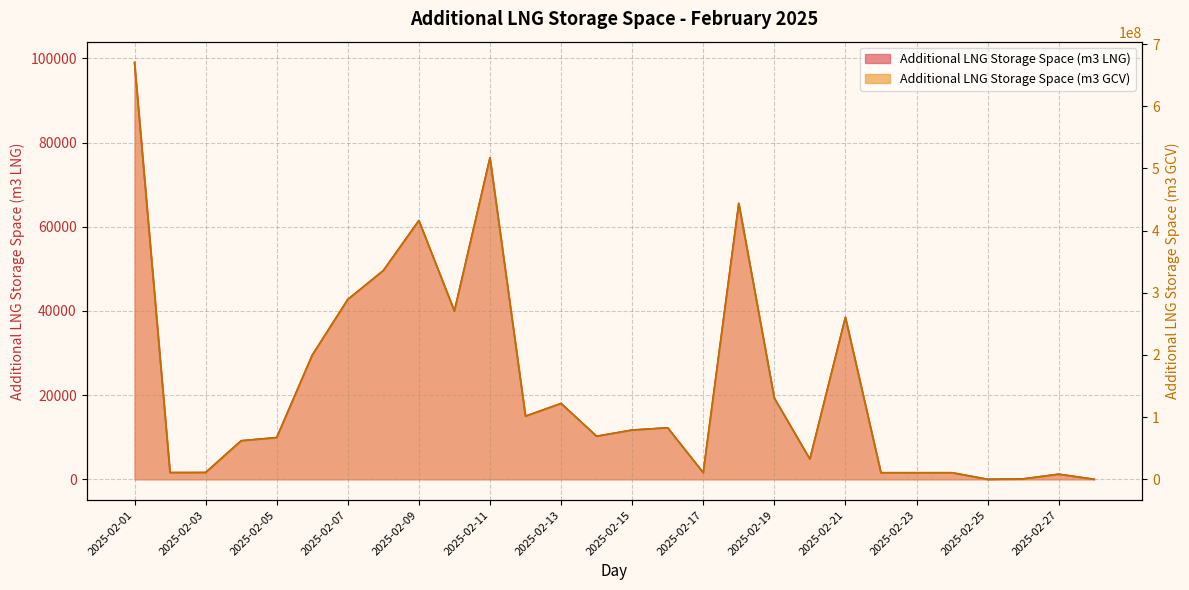

Which series has the largest total across all categories?

Additional LNG Storage Space (m3 GCV)